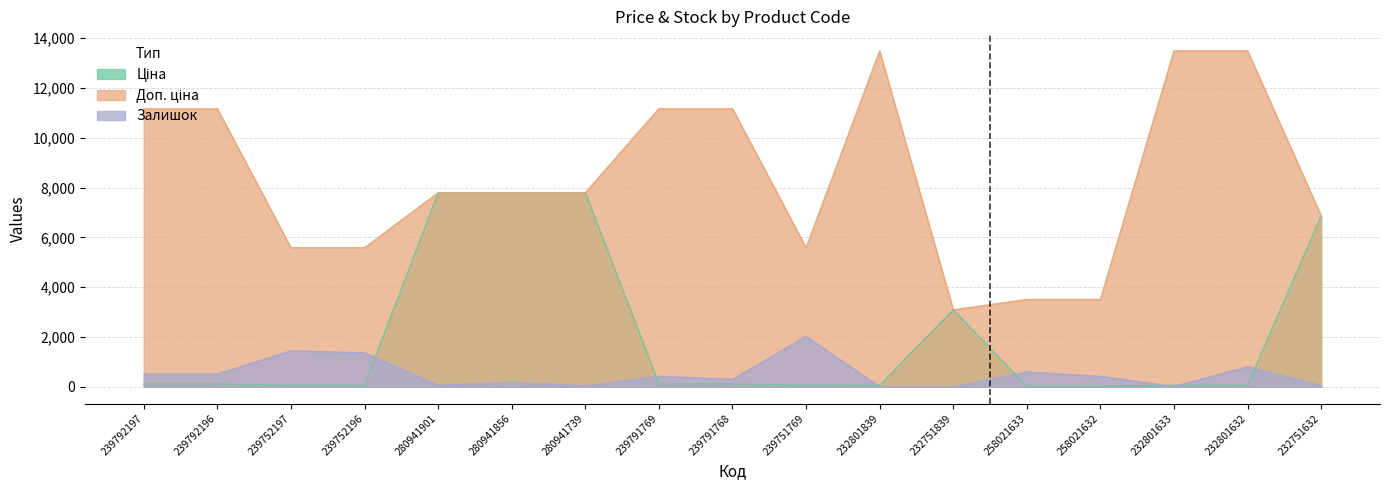

Is the value of Залишок at 232801633 greater than the value of Доп. ціна at 232801632?

No